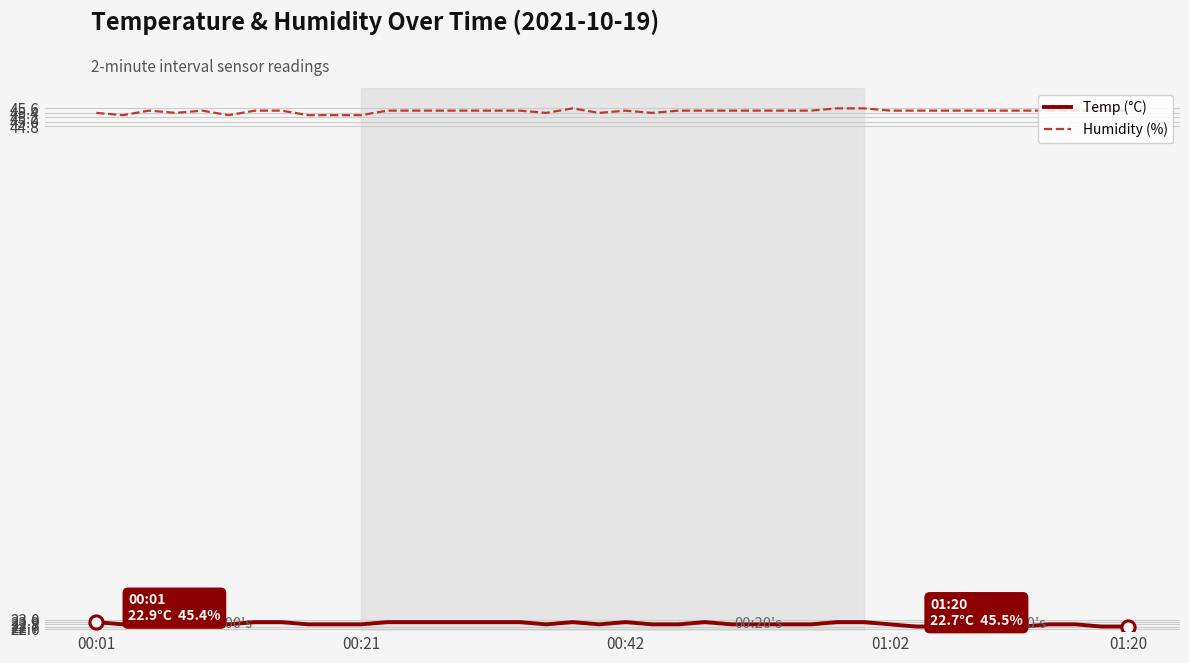

At how many categories does at least one series exceed 27?

40